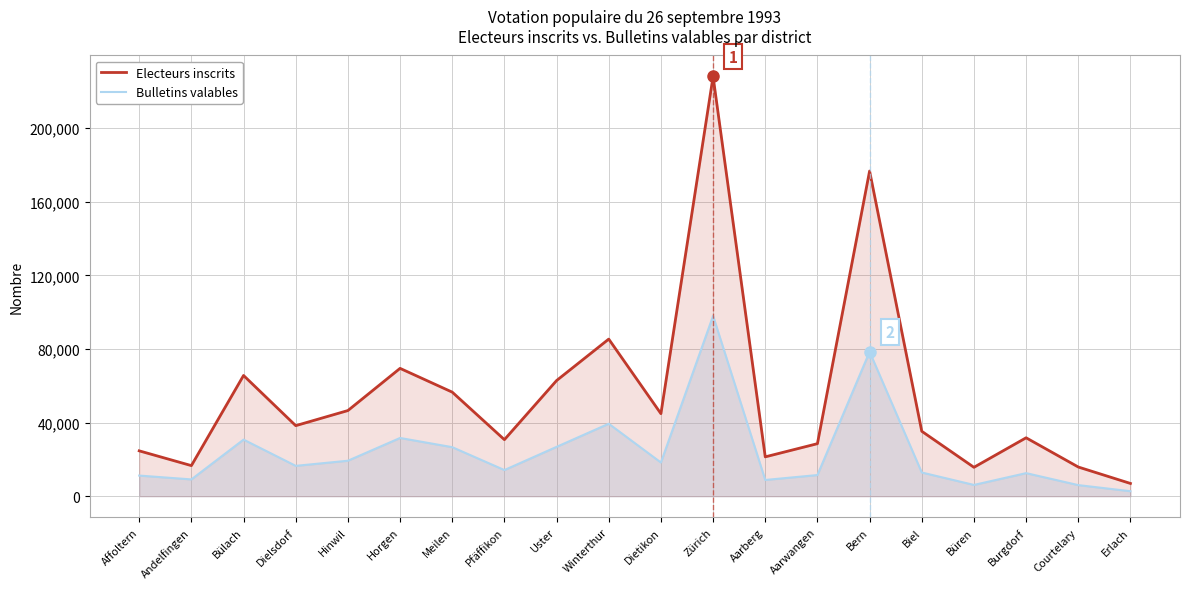

What are all the series names shown in the legend?

Electeurs inscrits, Bulletins valables